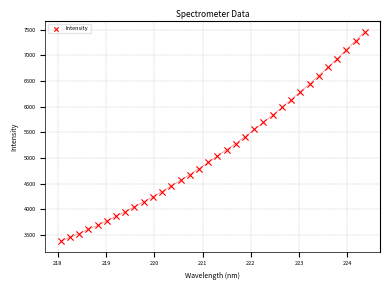

What is the range of Y values (max minus min)?

4085.2